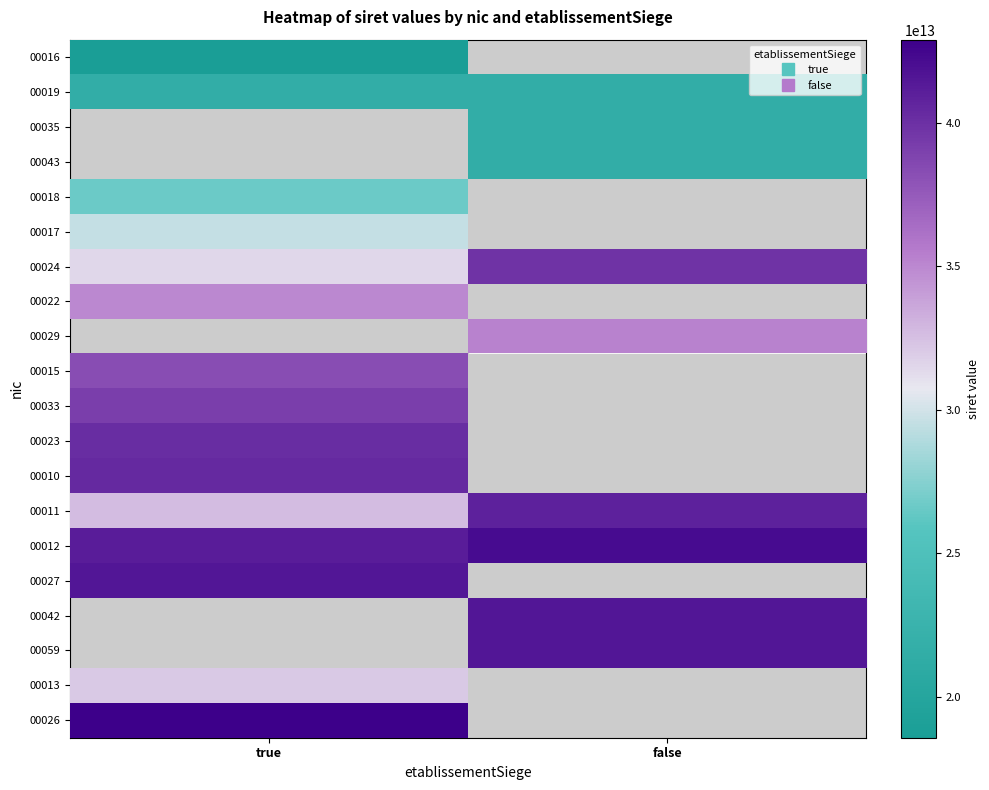

At how many categories does at least one series exceed 20287257224529?

2